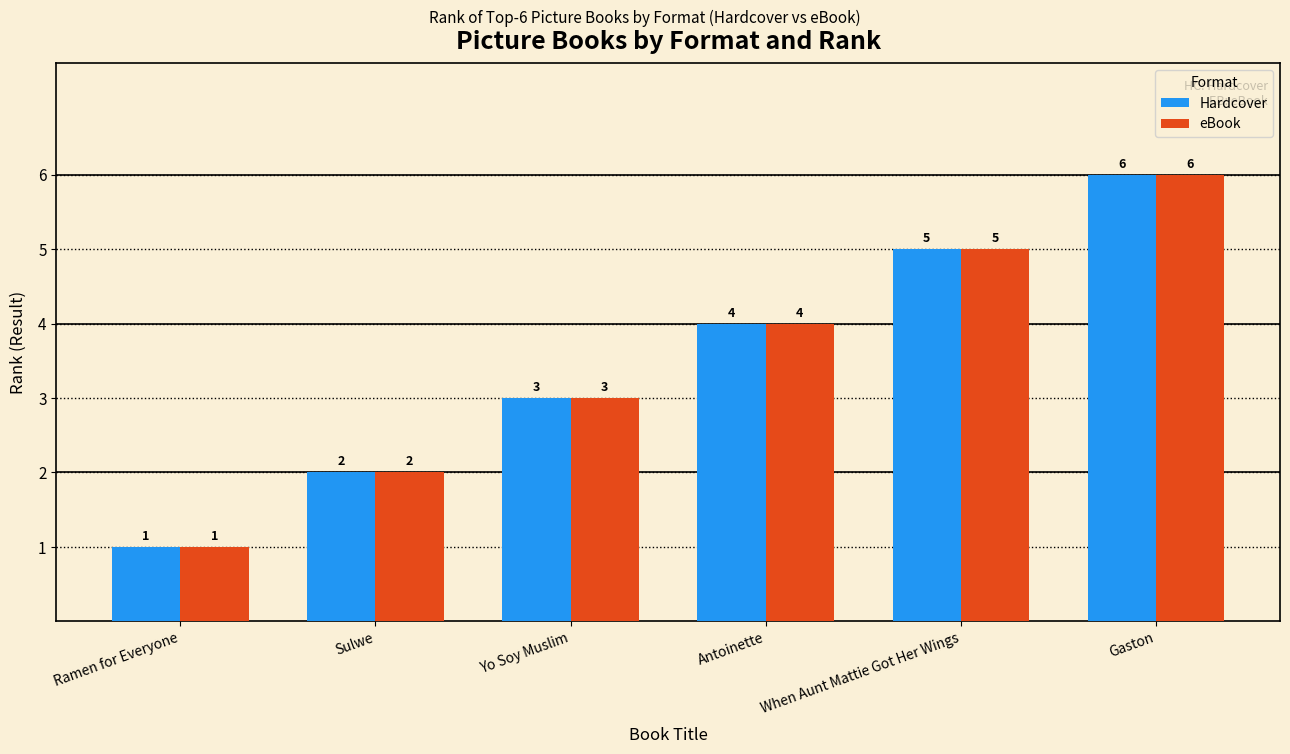

What is the label of the 1st bar from the left?

Ramen for Everyone